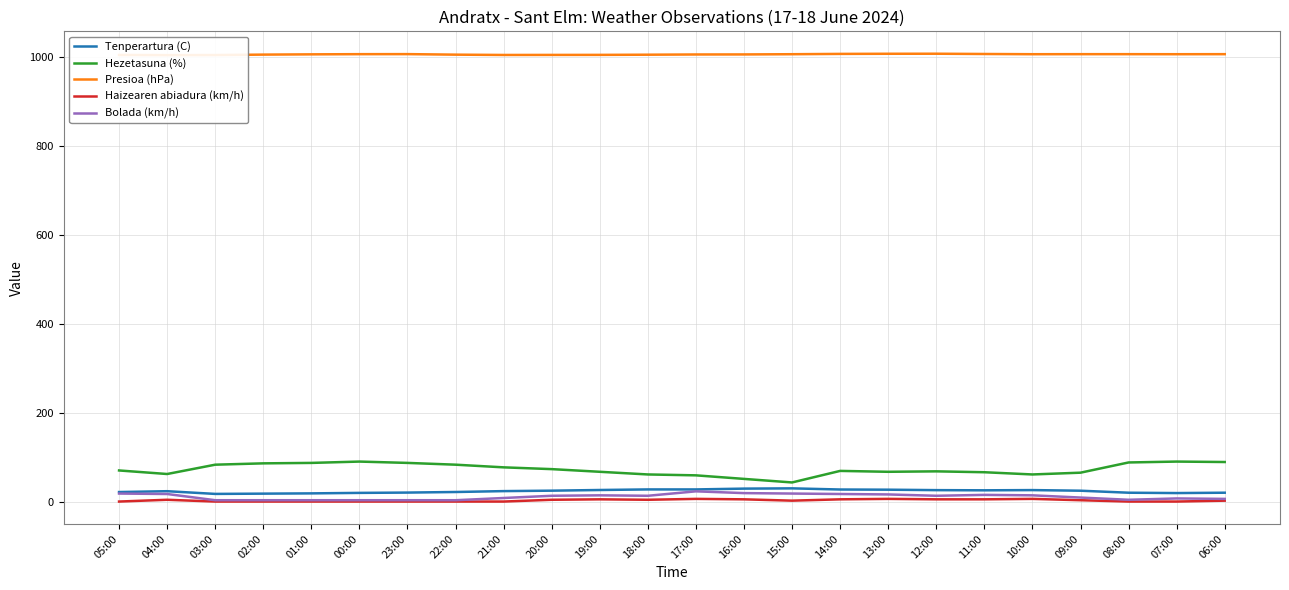

Which series has the widest spread of values?

Hezetasuna (%)